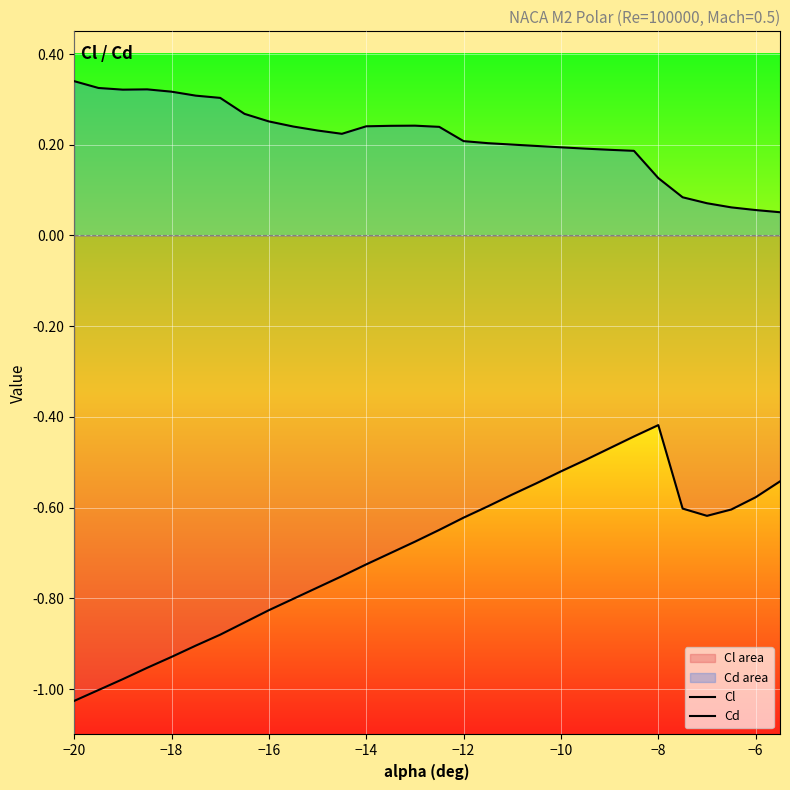

What is the difference between the maximum and second lowest values in the Cd series?

0.3